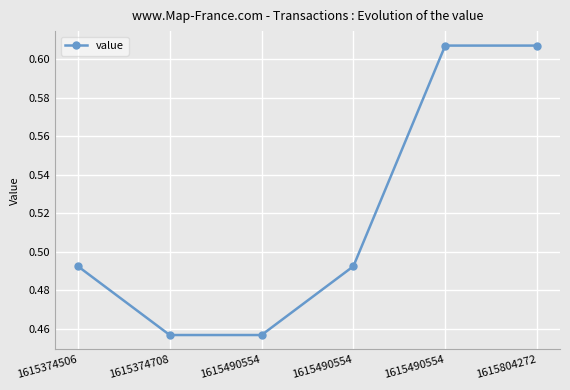

How many distinct data groups are displayed?

1